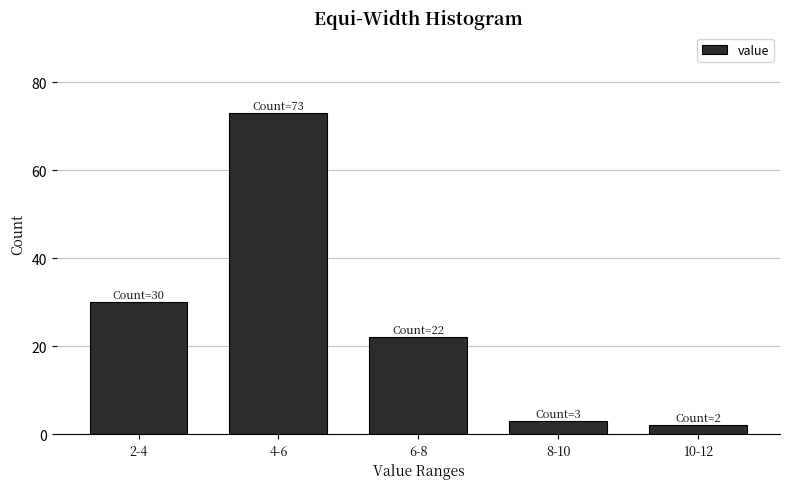

Reading left to right, extract all data points from this chart.

30	73	22	3	2